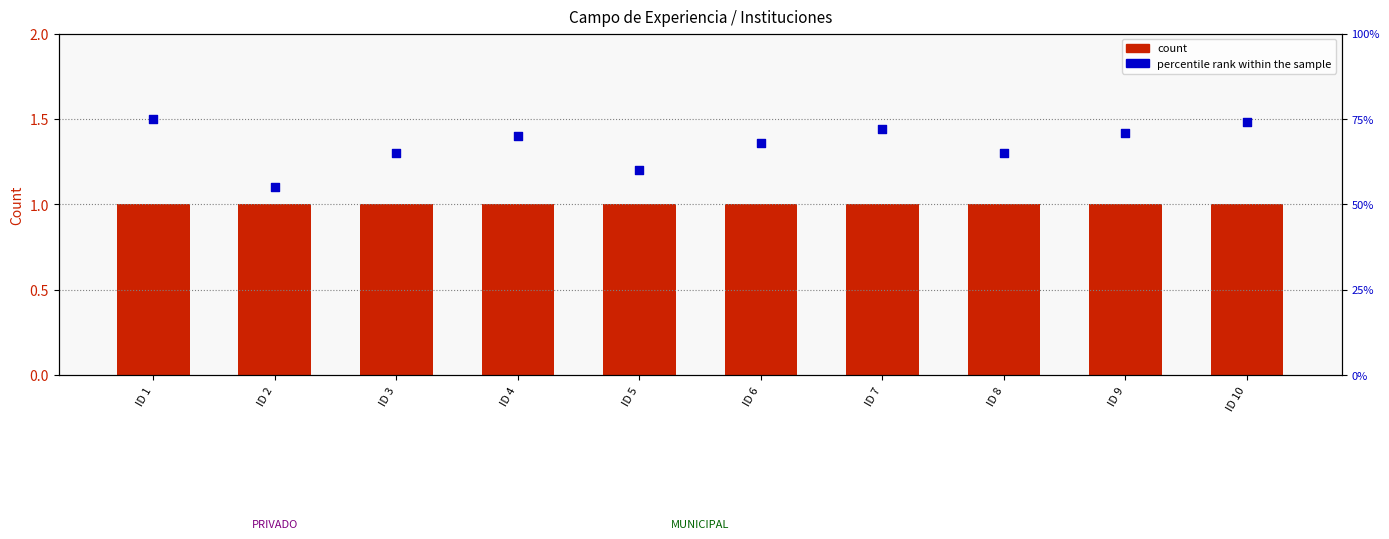

Is the value of percentile rank within the sample at ID 3 greater than the value of count at ID 4?

Yes